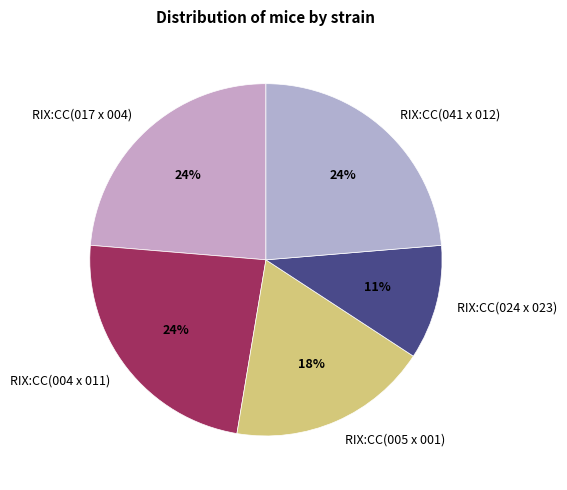

True or false: RIX:CC(041 x 012) accounts for 18% of the total.

False